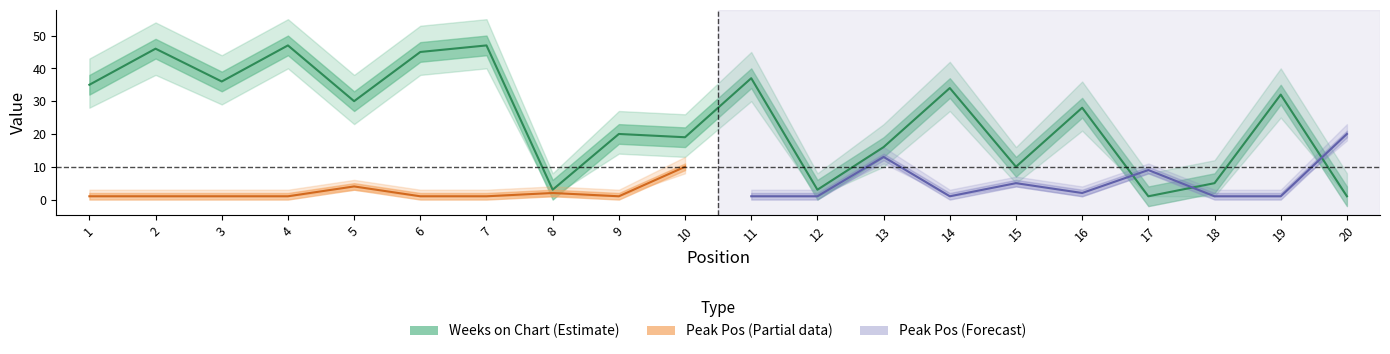

True or false: the data shows 7 at 16.

False